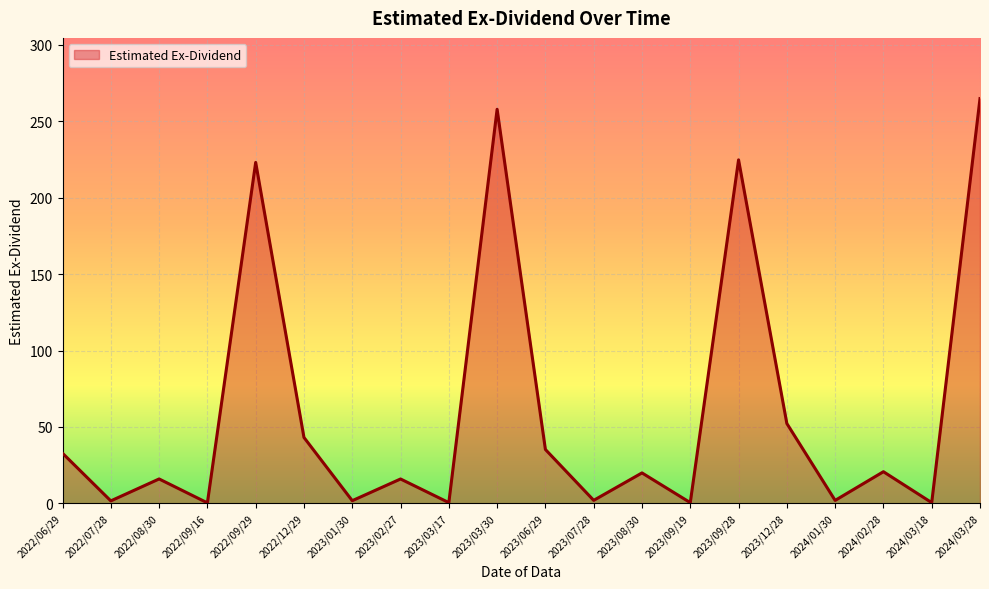

At which label is the value closest to 132?

2023/12/28